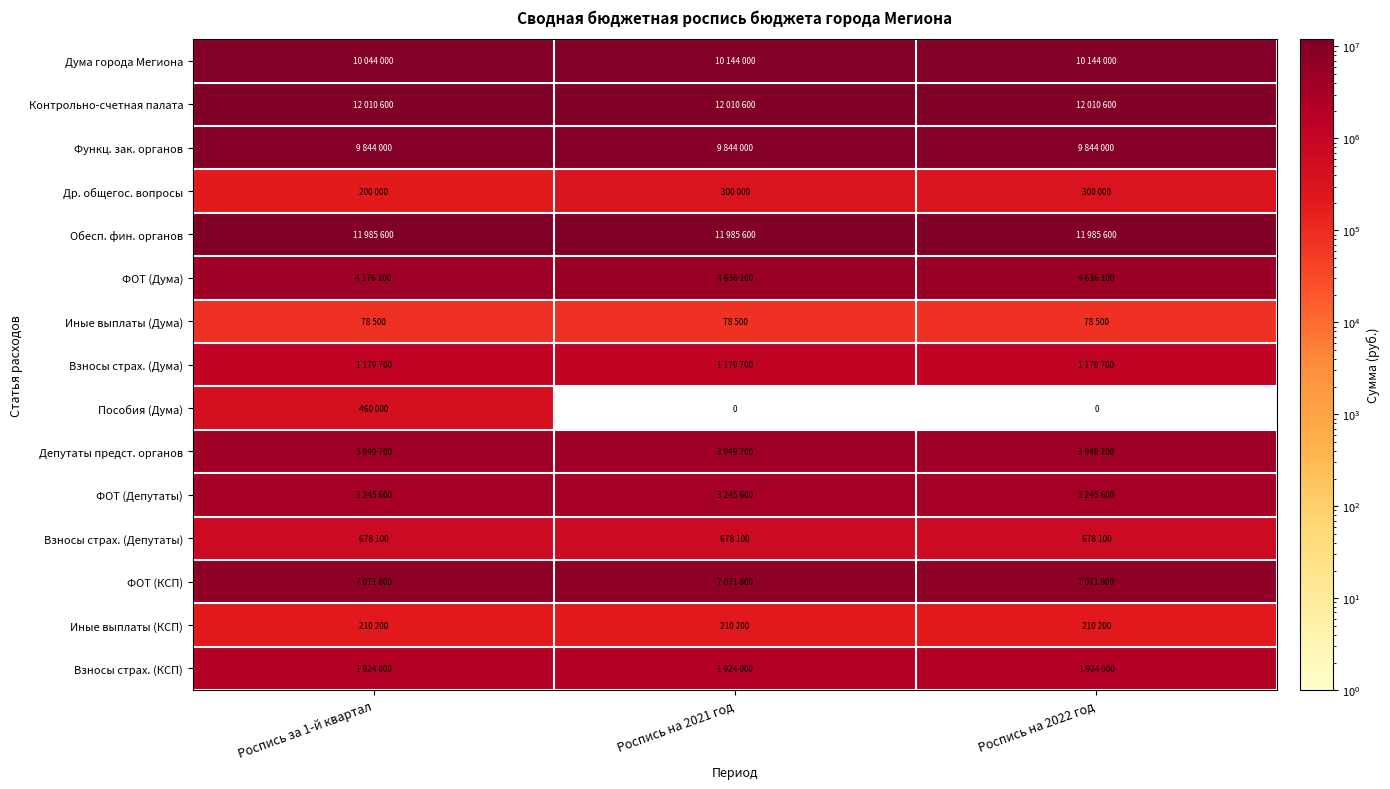

At which category is the sum across all series the highest?

Роспись на 2021 год